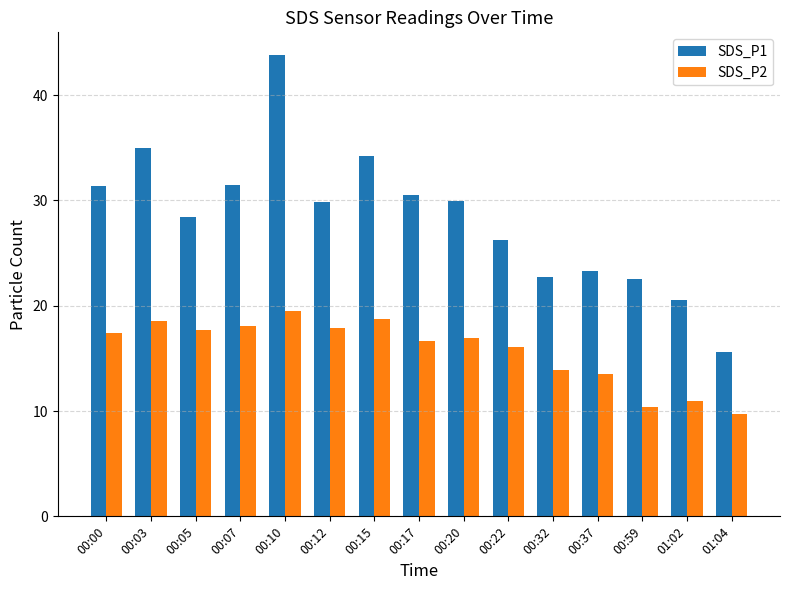

Which series changed the most between 00:07 and 00:22?

SDS_P1